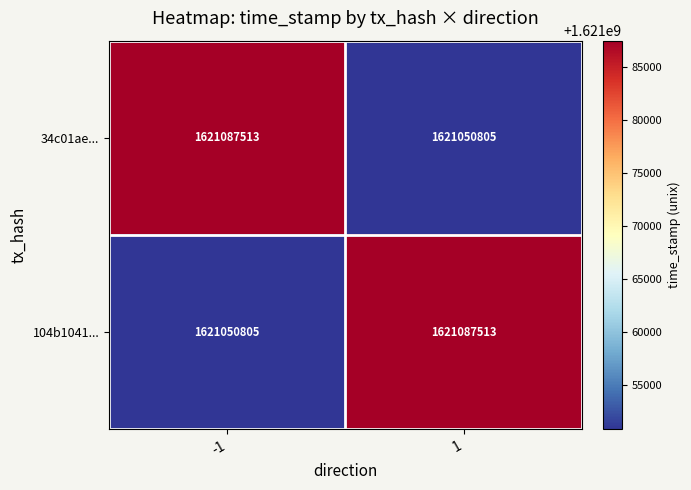

Reading left to right, list all the values displayed in this chart.

34c01ae...: -1=1621087513	1=1621050805
104b1041...: -1=1621050805	1=1621087513